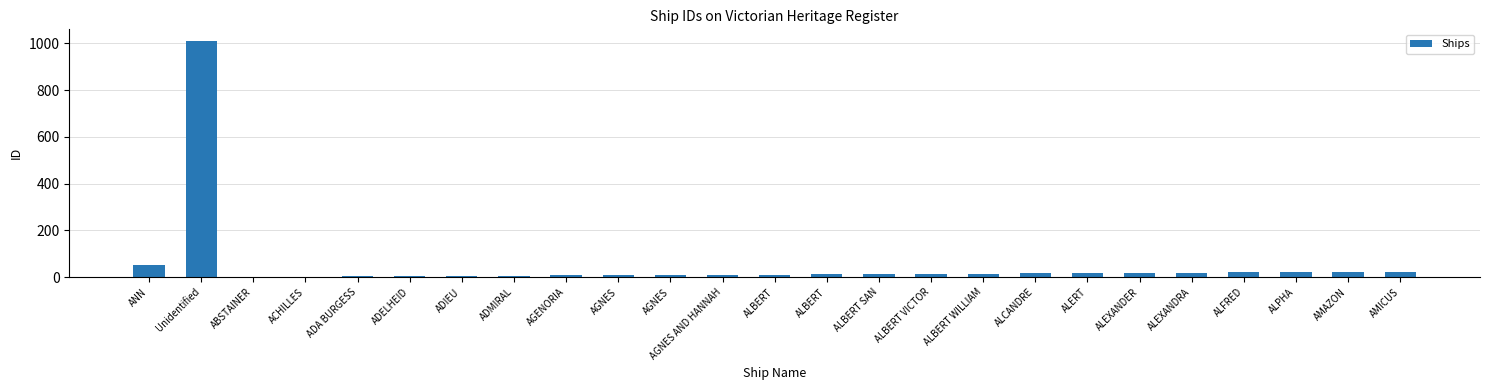

How many series are shown in this chart?

1